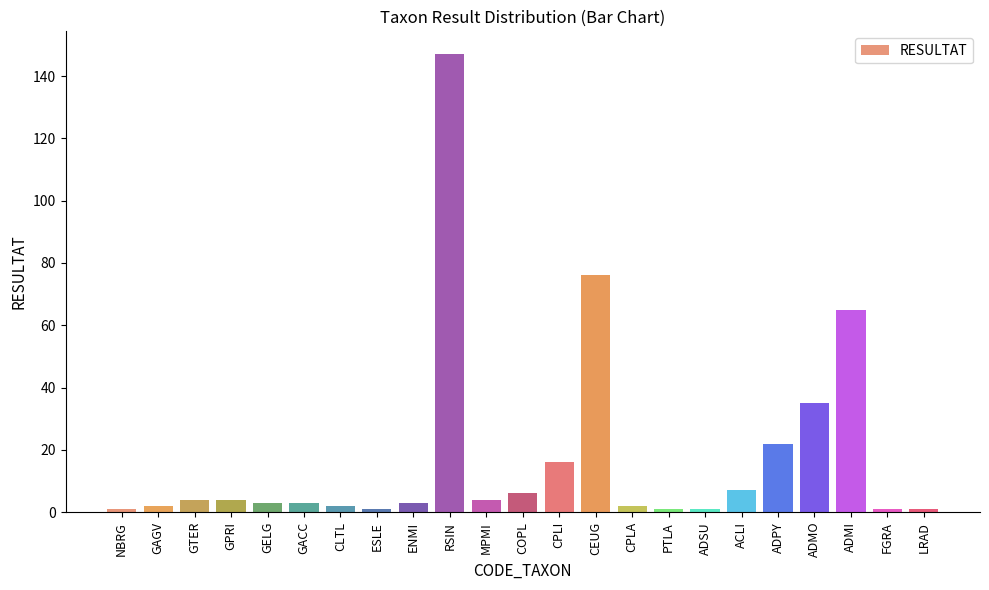

Reading right to left, transcribe all the data shown in this chart.

1	1	65	35	22	7	1	1	2	76	16	6	4	147	3	1	2	3	3	4	4	2	1